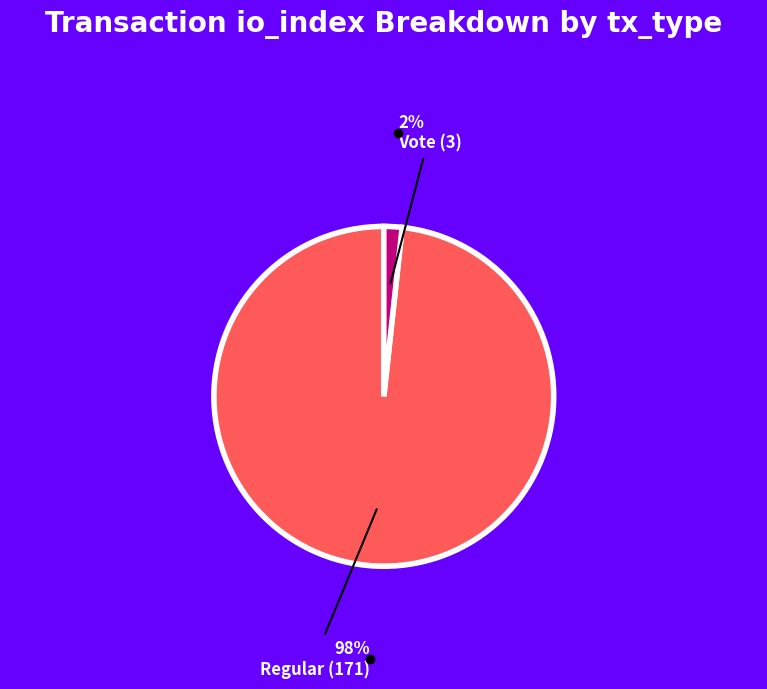

To the nearest percent, what is the average slice percentage?

50%